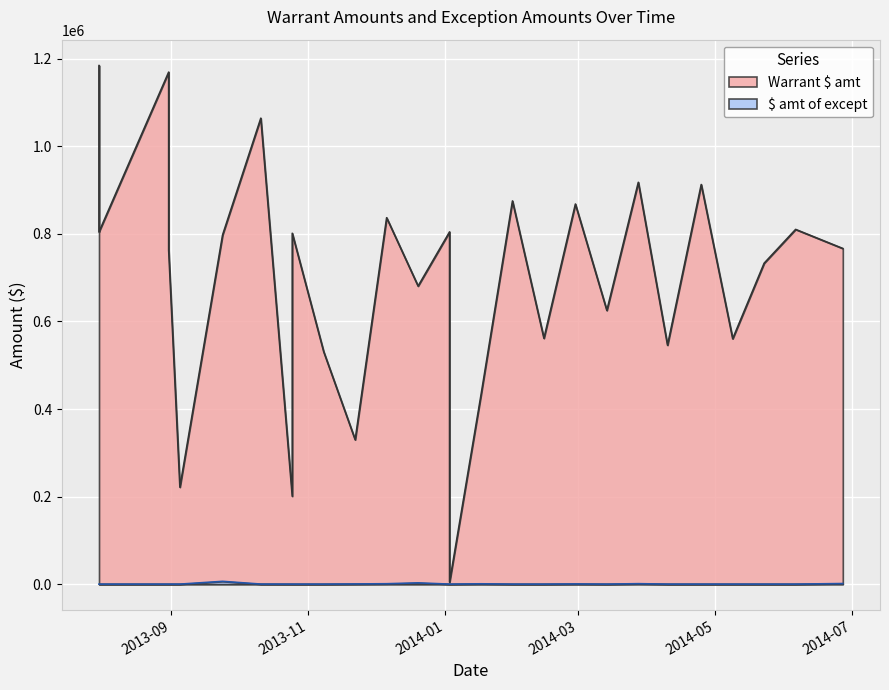

What is the maximum value shown in the chart?

1184654.2